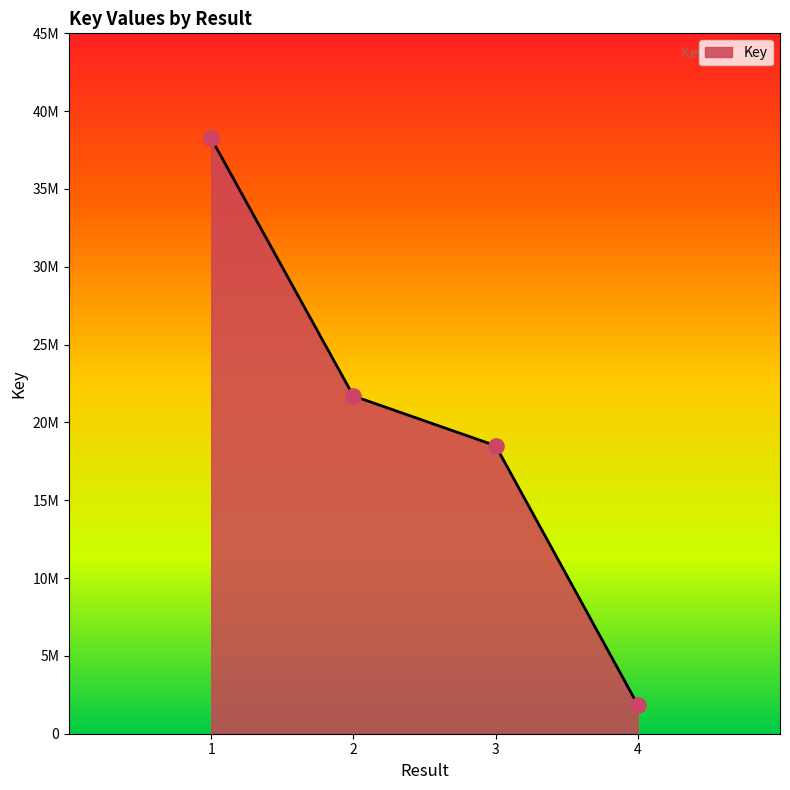

What is the change in value from 1 to 3?

-19742532